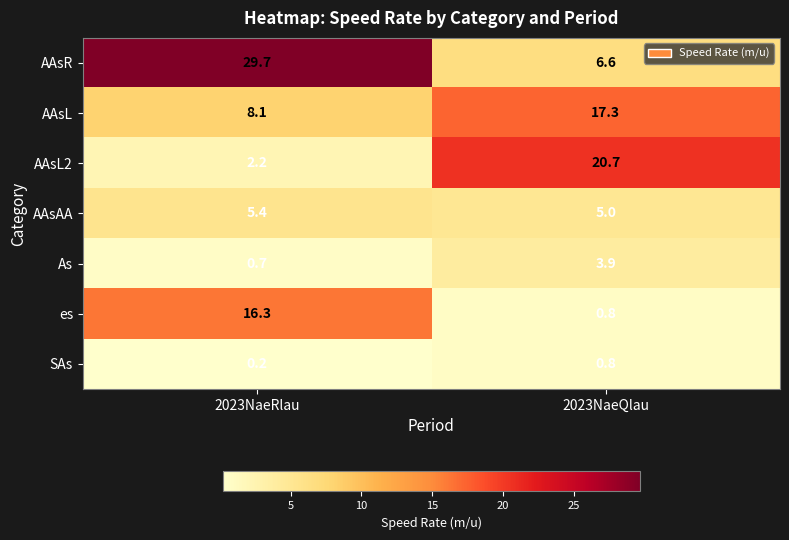

At which label does AAsL2 first exceed 20?

2023NaeQlau